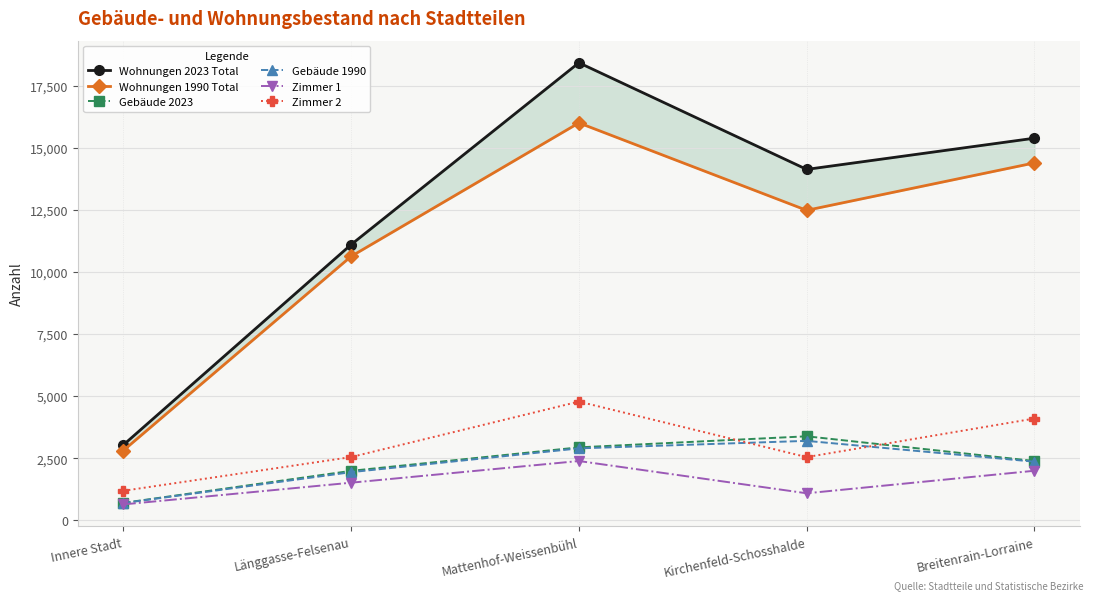

Reading left to right, what are all the values shown in this chart?

Wohnungen 2023 Total: Innere Stadt=3031	Länggasse-Felsenau=11097	Mattenhof-Weissenbühl=18418	Kirchenfeld-Schosshalde=14125	Breitenrain-Lorraine=15381
Wohnungen 1990 Total: Innere Stadt=2807	Länggasse-Felsenau=10623	Mattenhof-Weissenbühl=15997	Kirchenfeld-Schosshalde=12477	Breitenrain-Lorraine=14386
Gebäude 2023: Innere Stadt=699	Länggasse-Felsenau=1989	Mattenhof-Weissenbühl=2935	Kirchenfeld-Schosshalde=3380	Breitenrain-Lorraine=2386
Gebäude 1990: Innere Stadt=691	Länggasse-Felsenau=1936	Mattenhof-Weissenbühl=2894	Kirchenfeld-Schosshalde=3196	Breitenrain-Lorraine=2358
Zimmer 1: Innere Stadt=638	Länggasse-Felsenau=1512	Mattenhof-Weissenbühl=2385	Kirchenfeld-Schosshalde=1086	Breitenrain-Lorraine=1993
Zimmer 2: Innere Stadt=1185	Länggasse-Felsenau=2544	Mattenhof-Weissenbühl=4777	Kirchenfeld-Schosshalde=2542	Breitenrain-Lorraine=4095